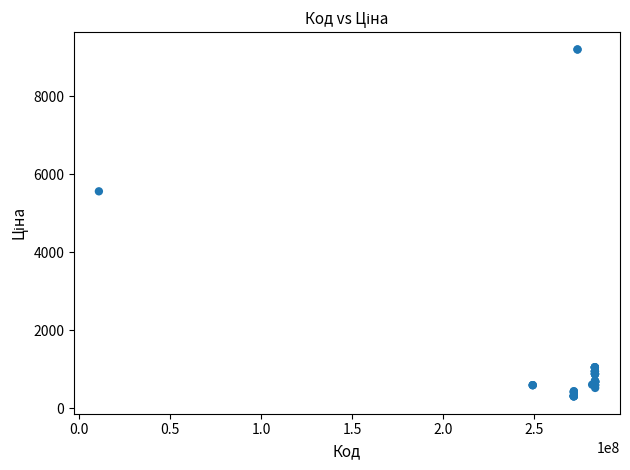

What Y value in the scatter plot is closest to 4750?

5560.3